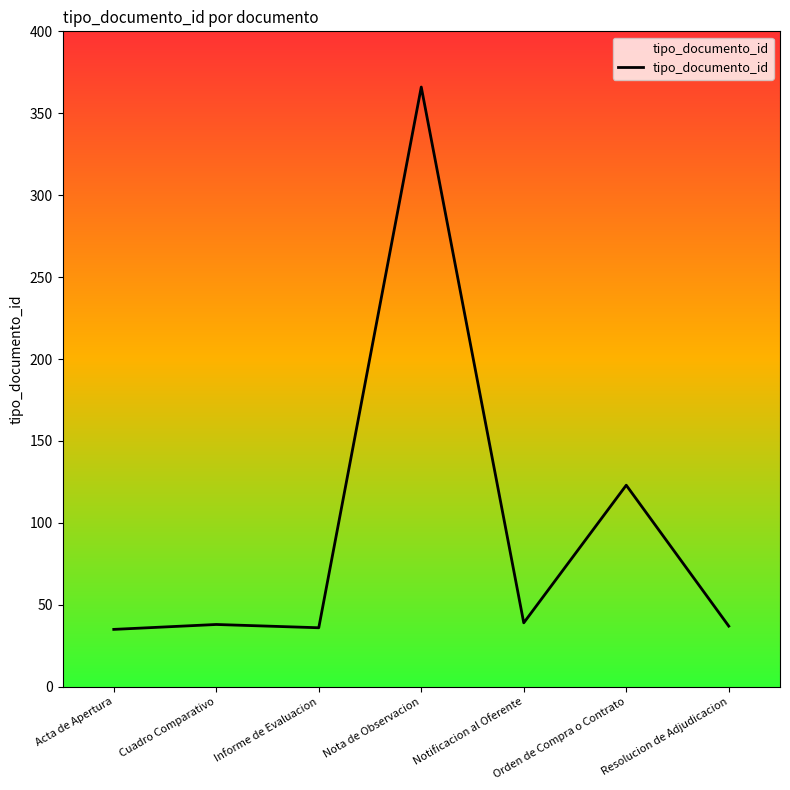

What is the difference between the maximum and minimum values?

331